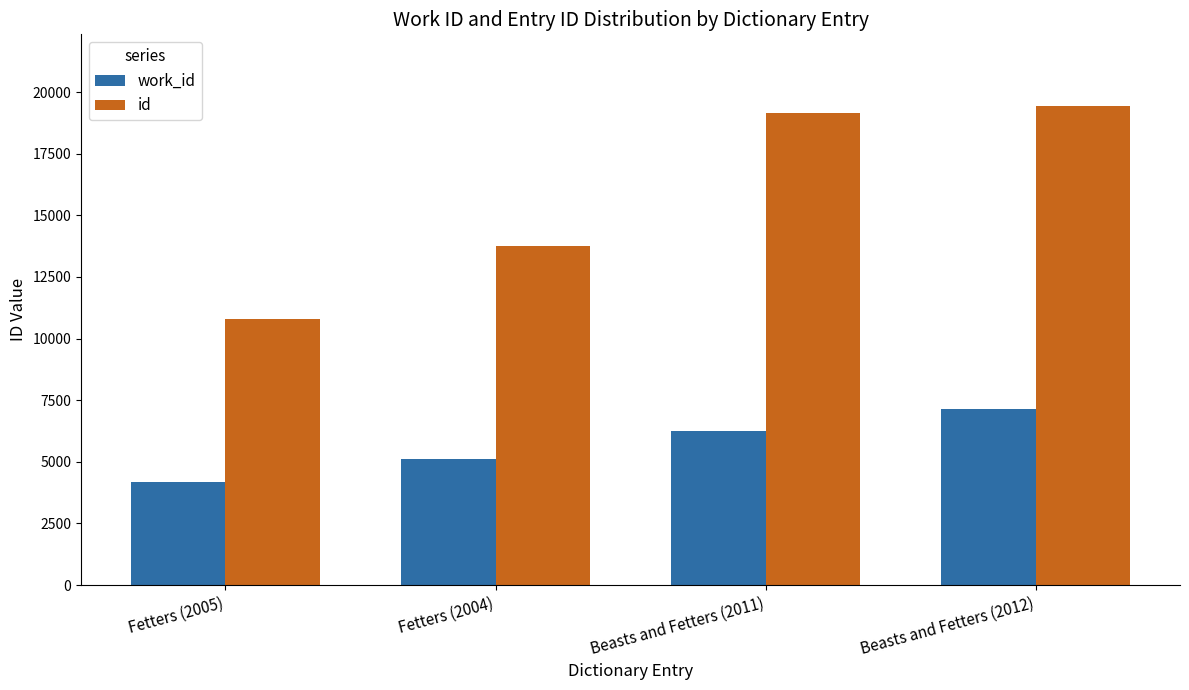

What is the sum of all id values?

63132